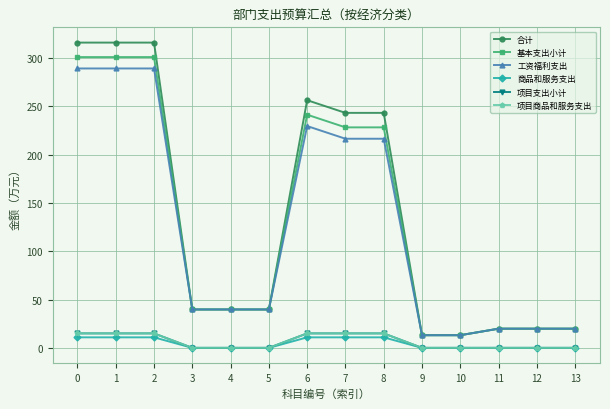

Does the chart have visible grid lines?

Yes